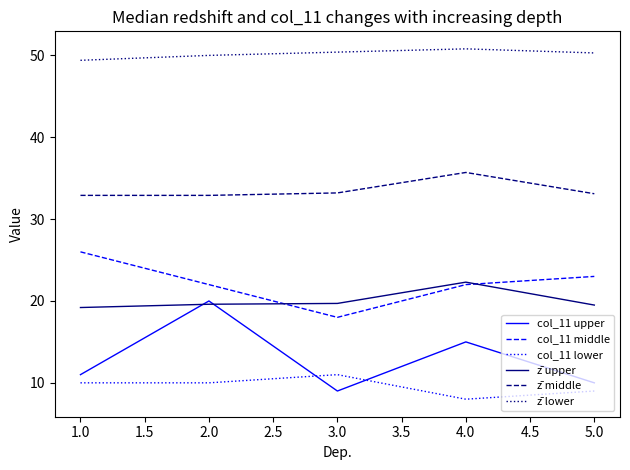

What is the approximate value of z̄ lower at 5.0?

50.3